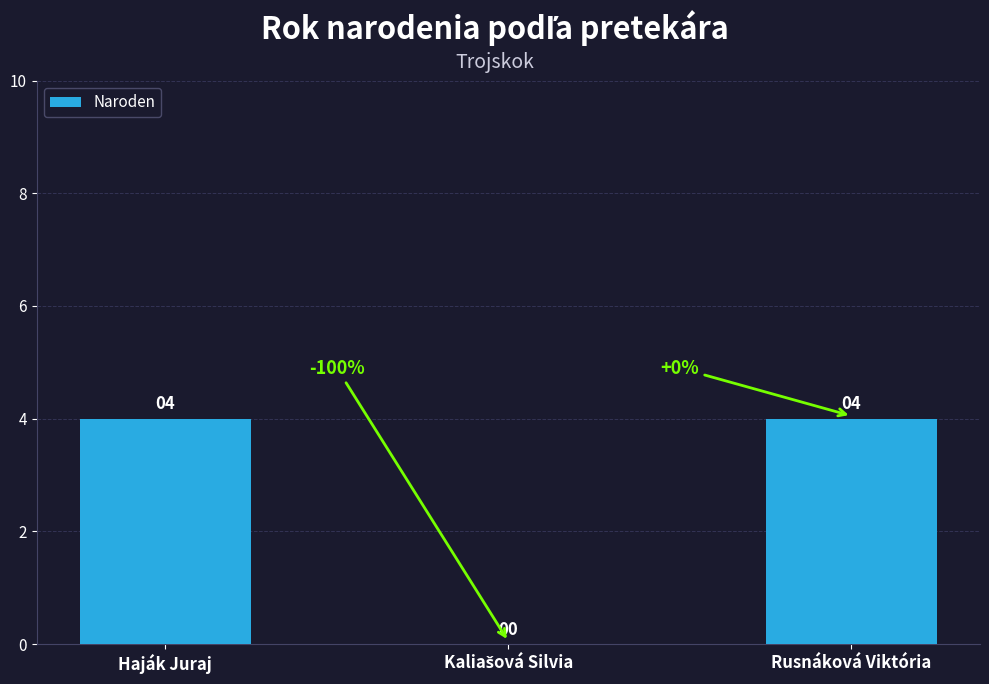

Reading right to left, transcribe all the data shown in this chart.

4	0	4